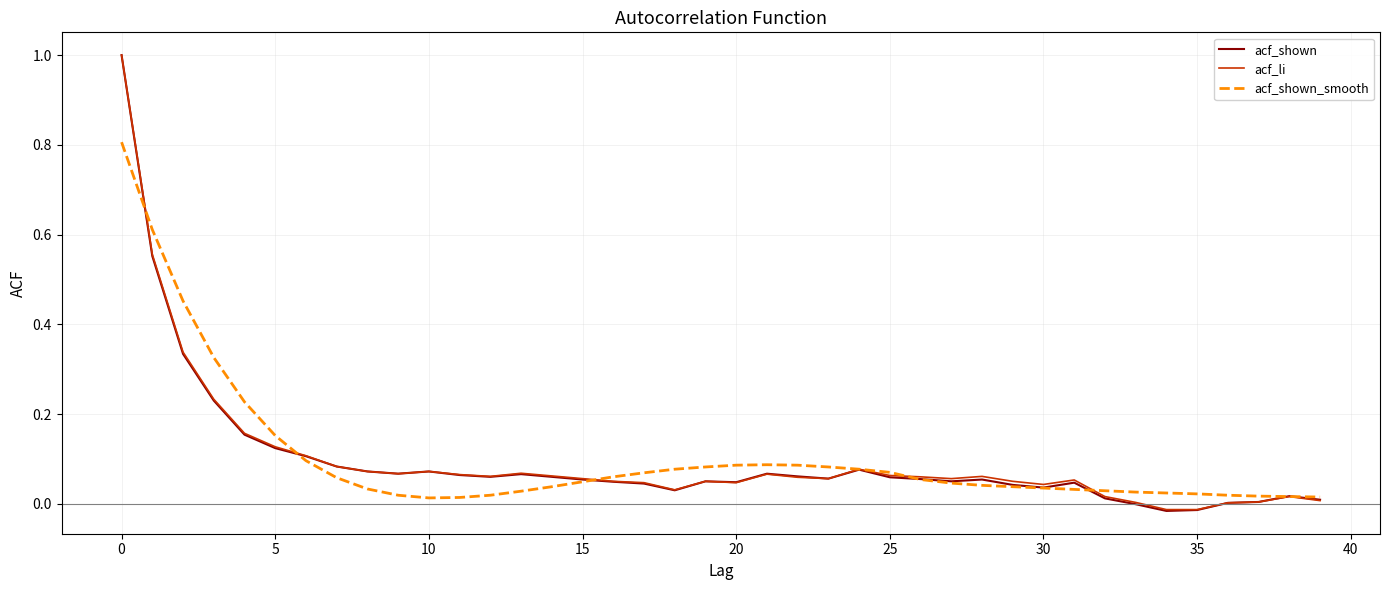

True or false: acf_shown has more than 0 points higher than both neighbors.

True